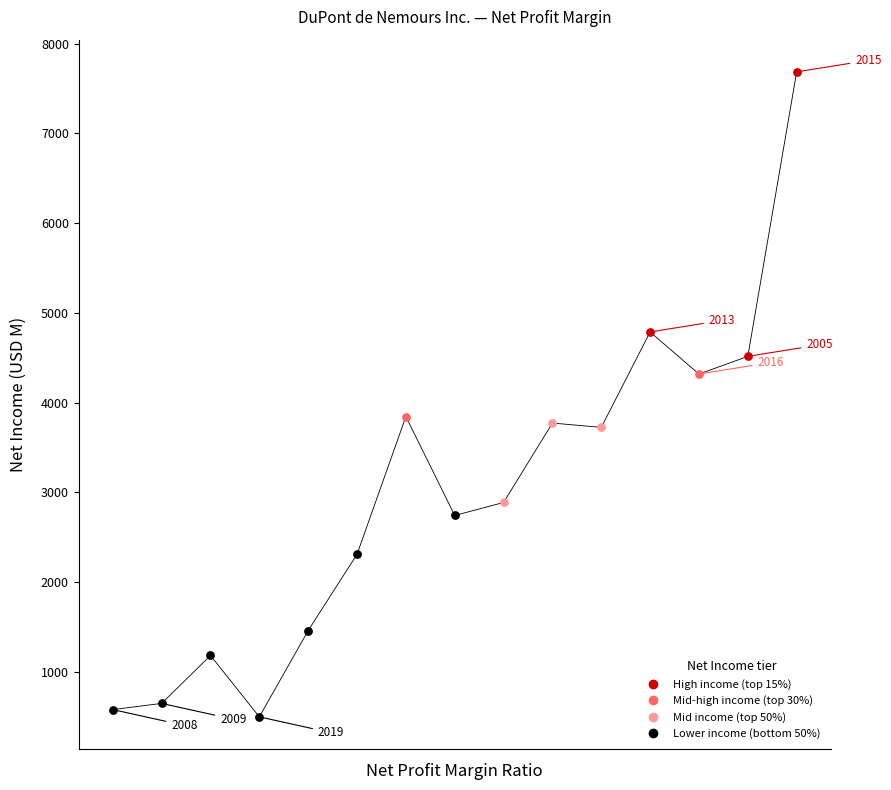

What is the smallest value displayed?

498